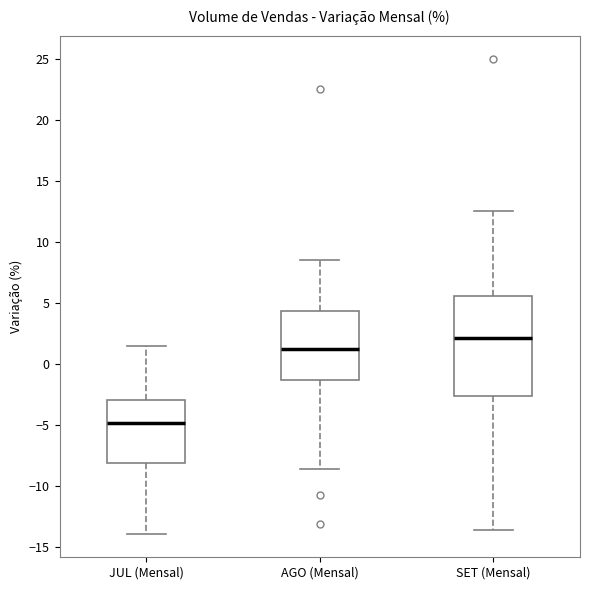

Which box has the highest median line?

SET (Mensal)